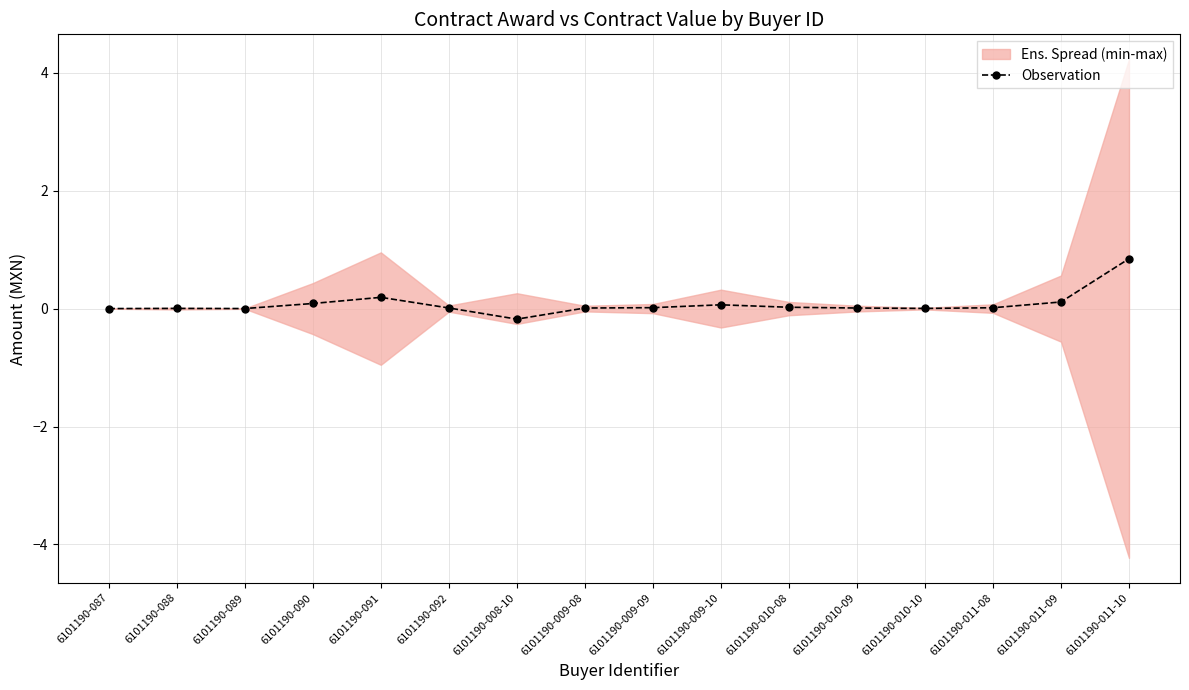

Between 6101190-089 and 6101190-010-09, which is larger?

6101190-010-09